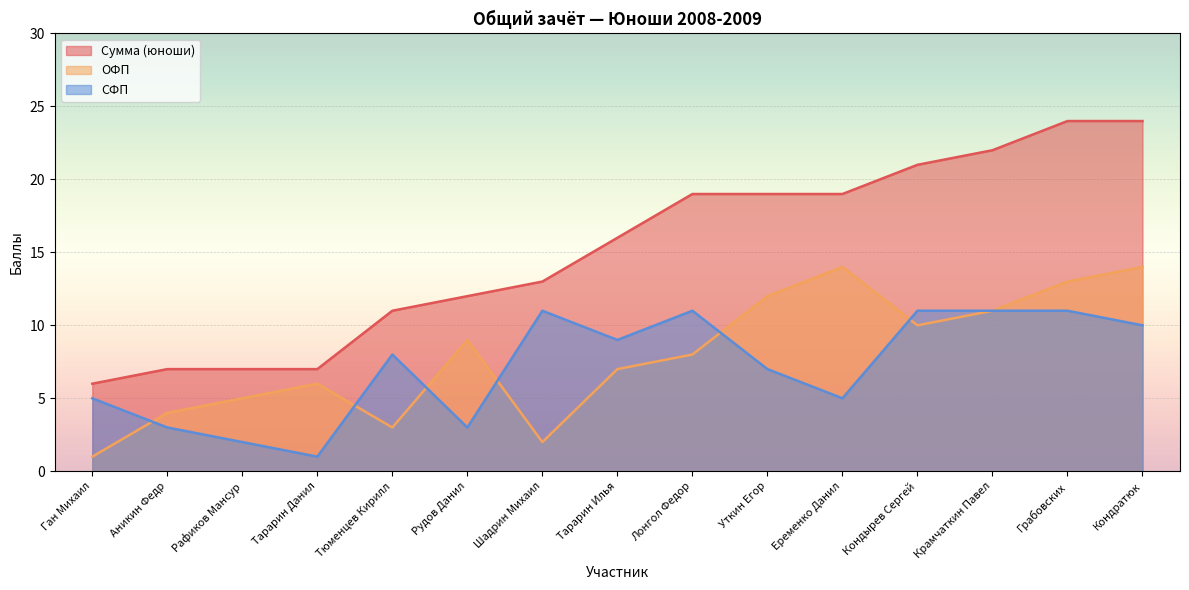

What is the maximum value for Сумма (юноши)?

24